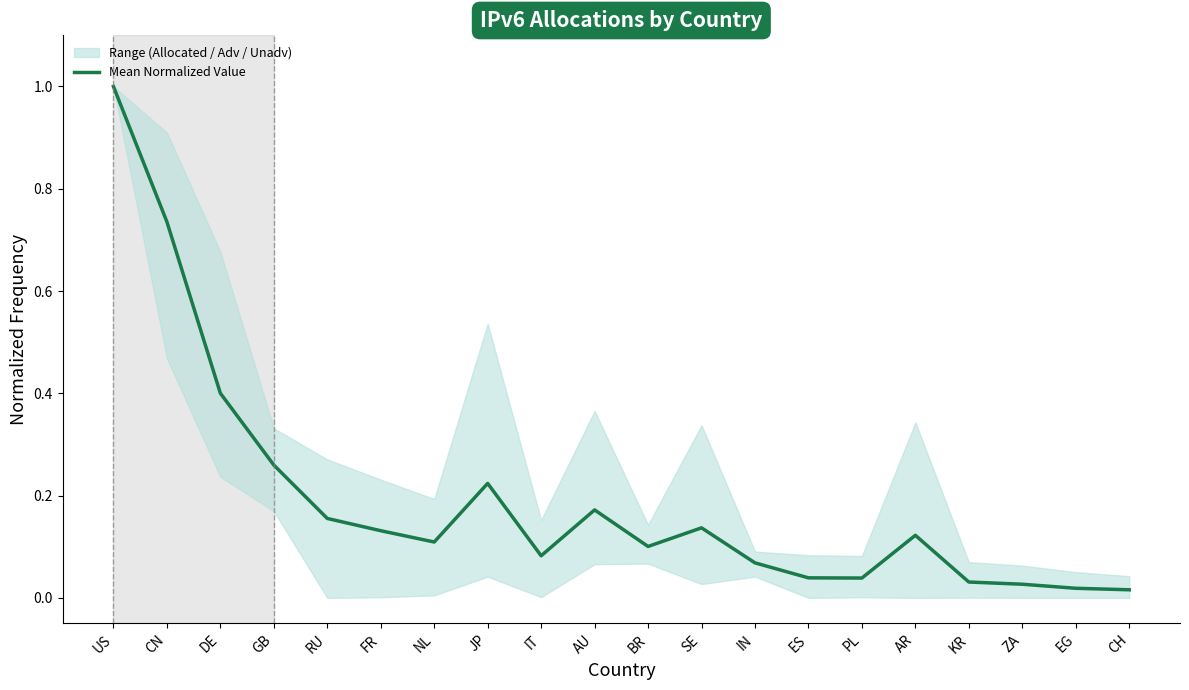

True or false: the data shows 0.1 at AR.

True